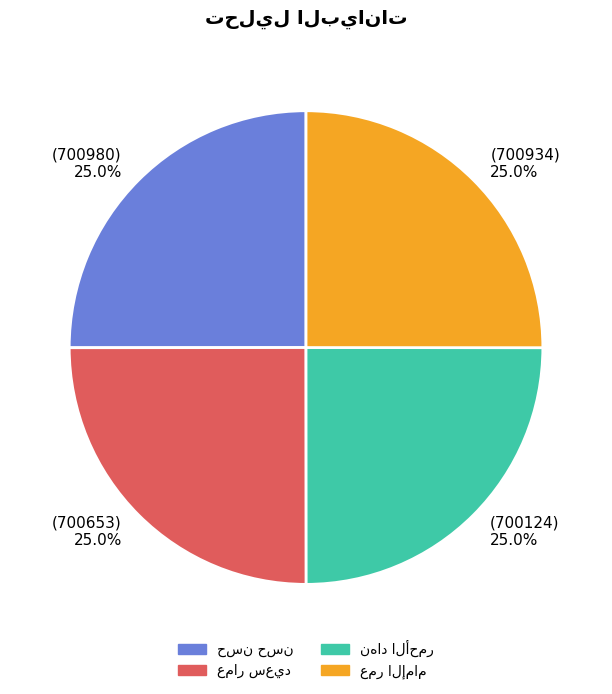

Is there any slice that represents more than half of the pie?

No